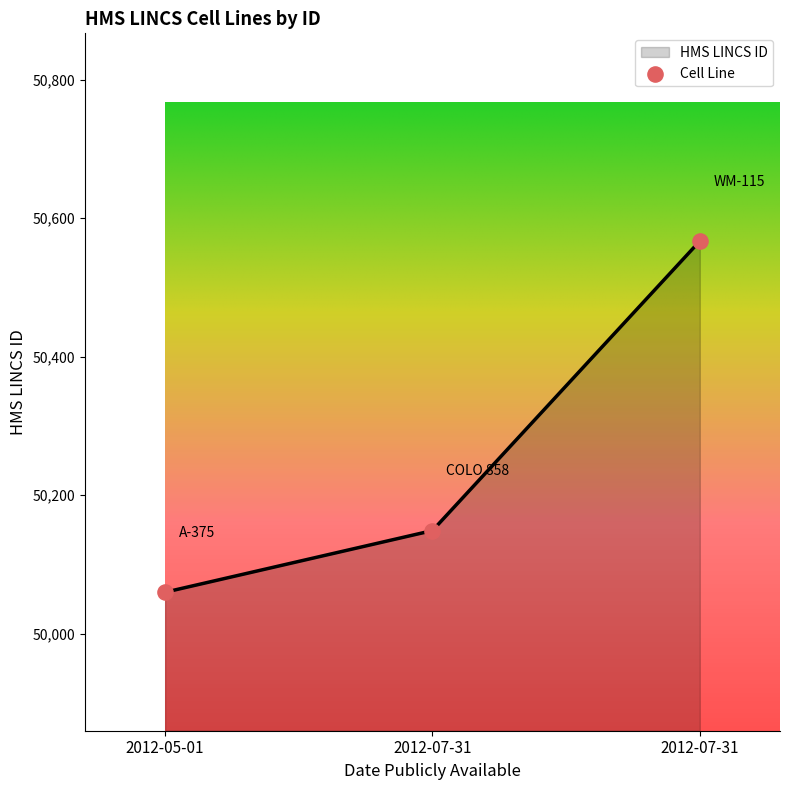

Count the number of data series in this chart.

1